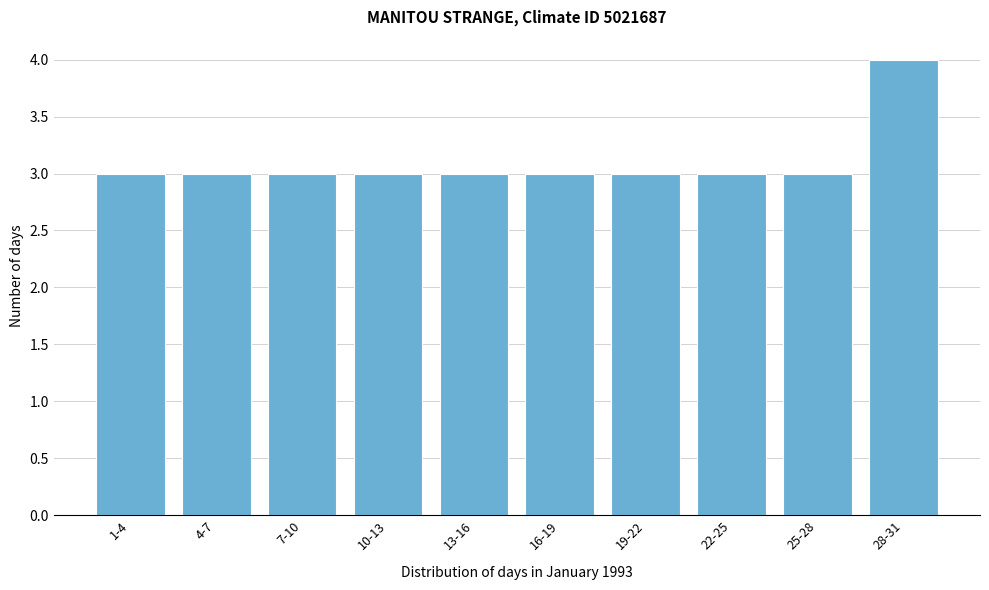

Reading right to left, transcribe all the data shown in this chart.

4	3	3	3	3	3	3	3	3	3